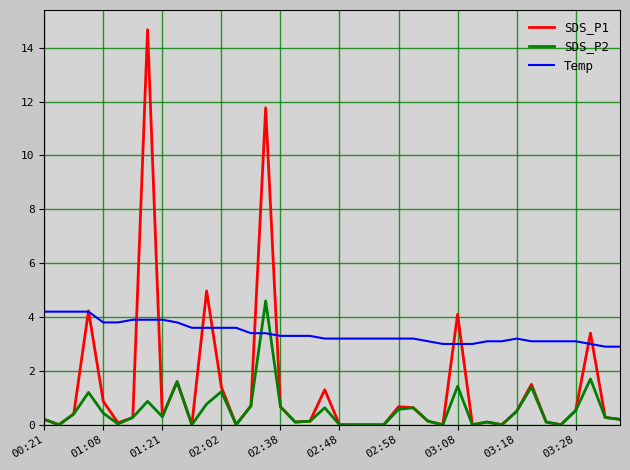

What is the maximum value shown in the chart?

14.7